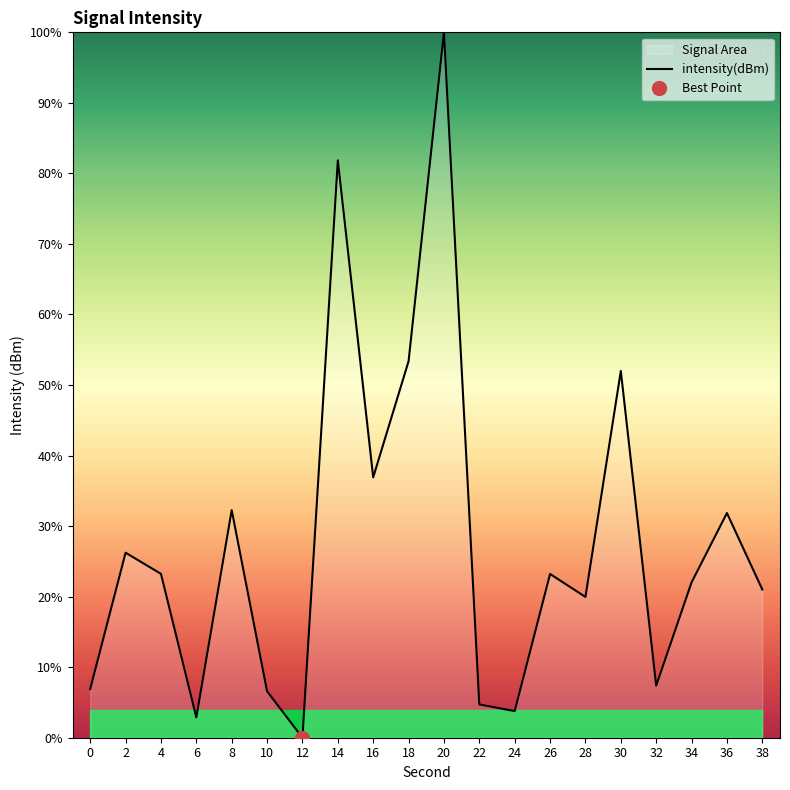

Does the chart have visible grid lines?

No